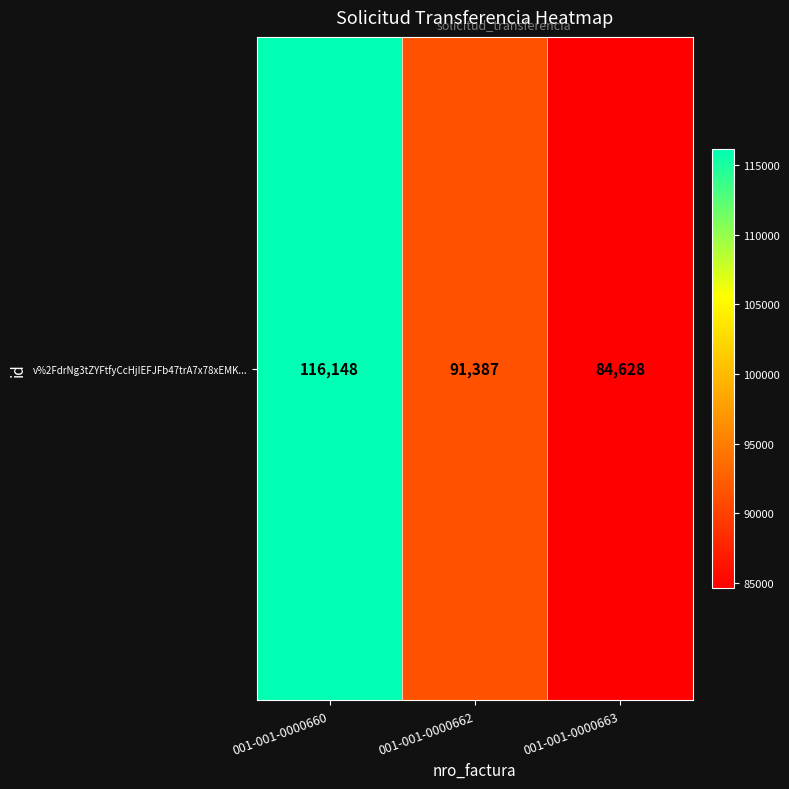

The value at 001-001-0000663 is 84628. True or false?

True